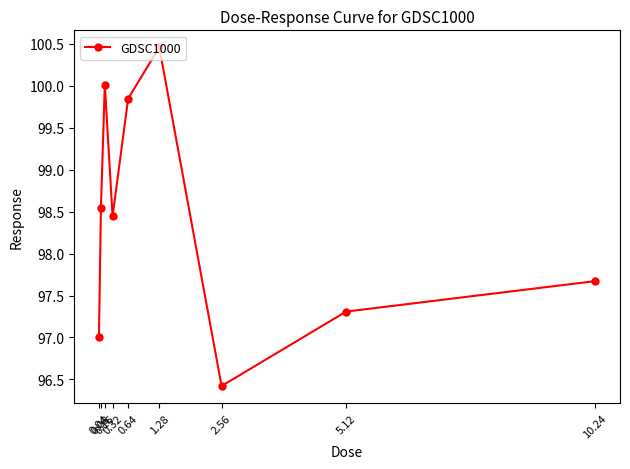

Rank the categories by value from highest to lowest.

1.28, 0.16, 0.64, 0.08, 0.32, 10.24, 5.12, 0.04, 2.56